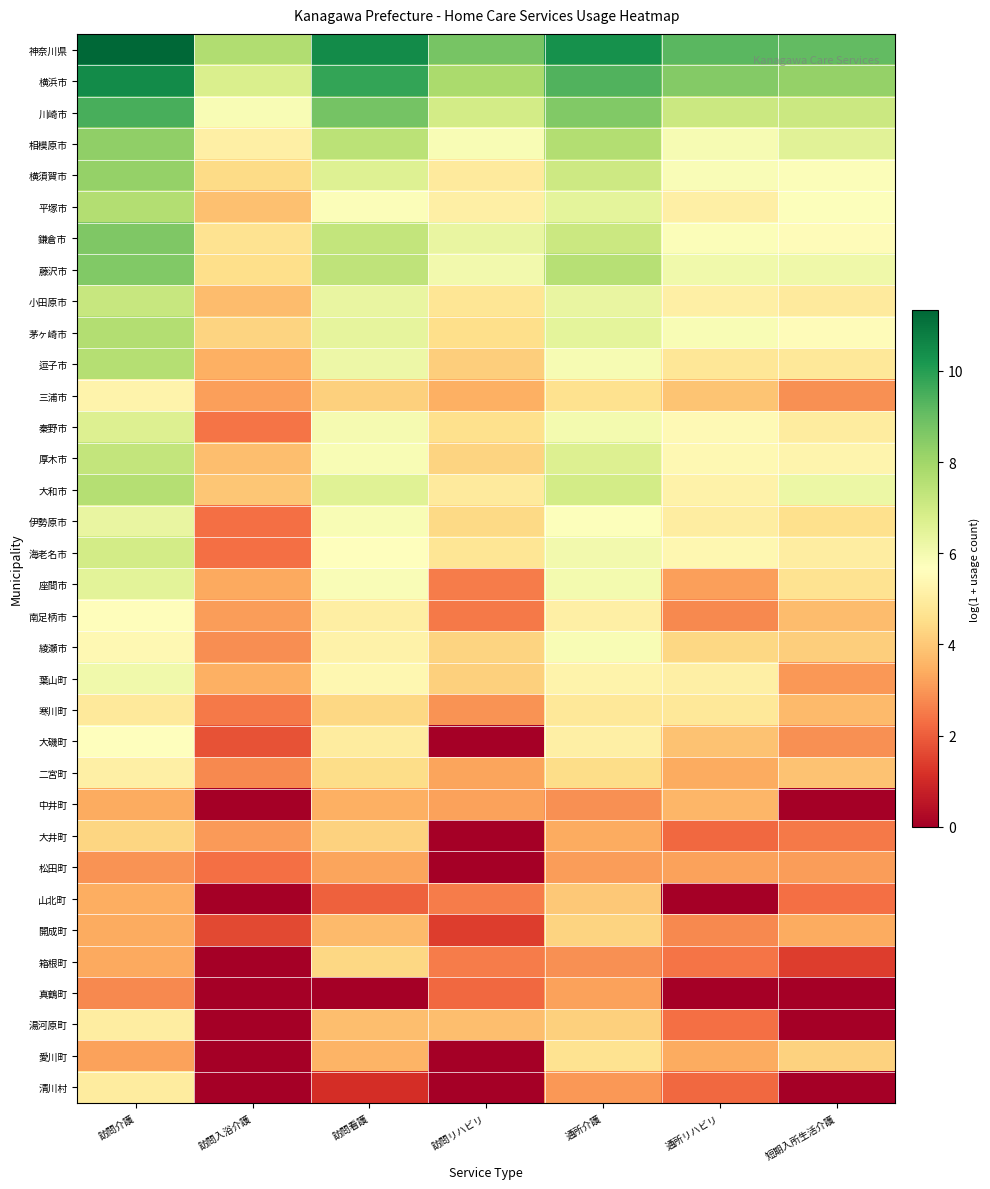

At 通所介護, list the series in order from smallest to largest.

中井町, 箱根町, 清川村, 松田町, 真鶴町, 大井町, 山北町, 湯河原町, 開成町, 二宮町, 三浦市, 愛川町, 寒川町, 大磯町, 南足柄市, 葉山町, 伊勢原市, 綾瀬市, 逗子市, 座間市, 秦野市, 海老名市, 小田原市, 平塚市, 茅ヶ崎市, 厚木市, 大和市, 横須賀市, 鎌倉市, 藤沢市, 相模原市, 川崎市, 横浜市, 神奈川県